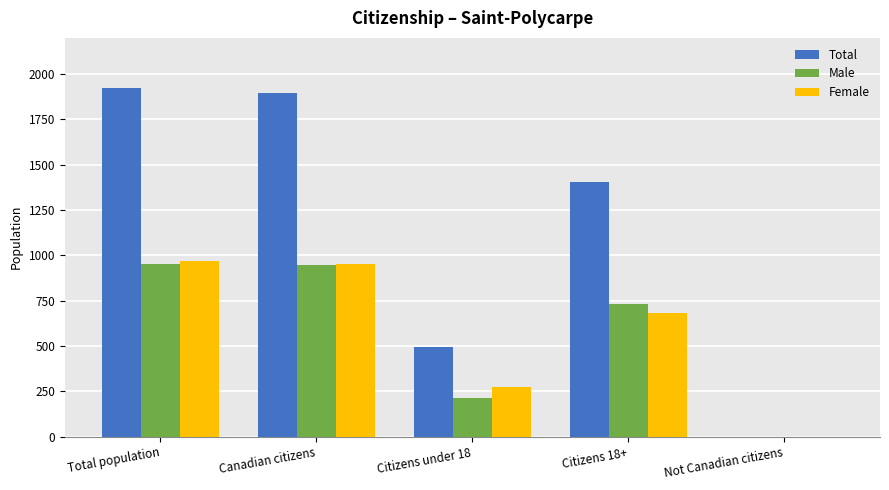

How many groups of bars are there?

5